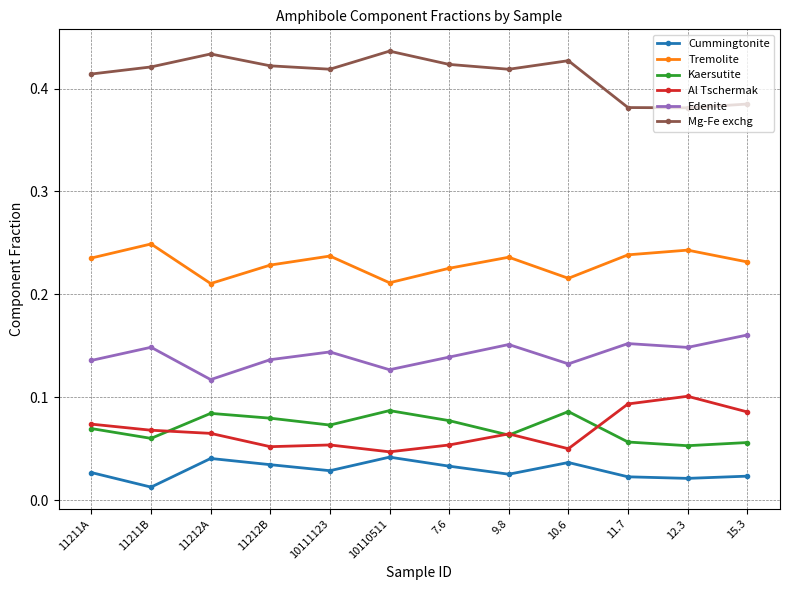

True or false: Al Tschermak has more than 1 interior local peaks.

True